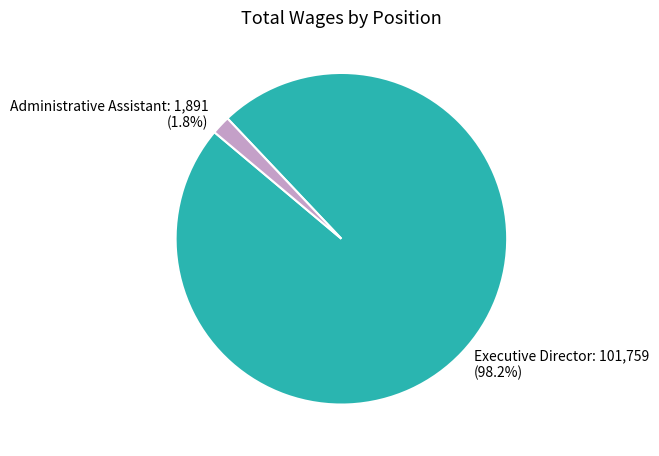

The Administrative Assistant slice represents 8% of the pie. True or false?

False